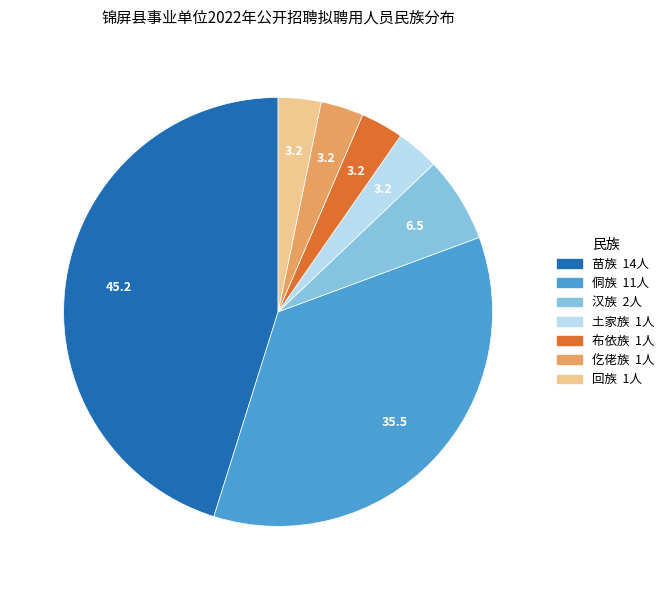

How many slices are in this pie chart?

7